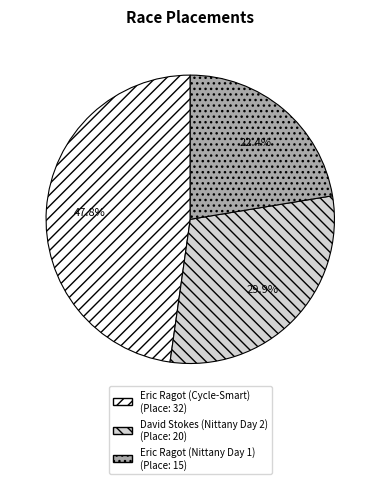

Is it true that Eric Ragot (Cycle-Smart) is 36% of the pie?

False